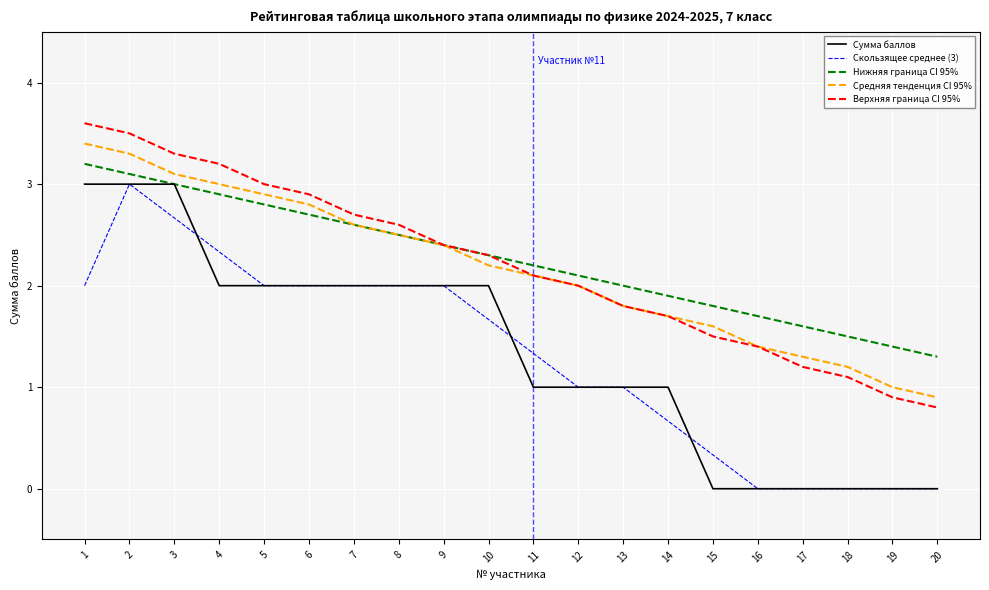

Is it true that Сумма баллов equals 2.0 at 5?

True